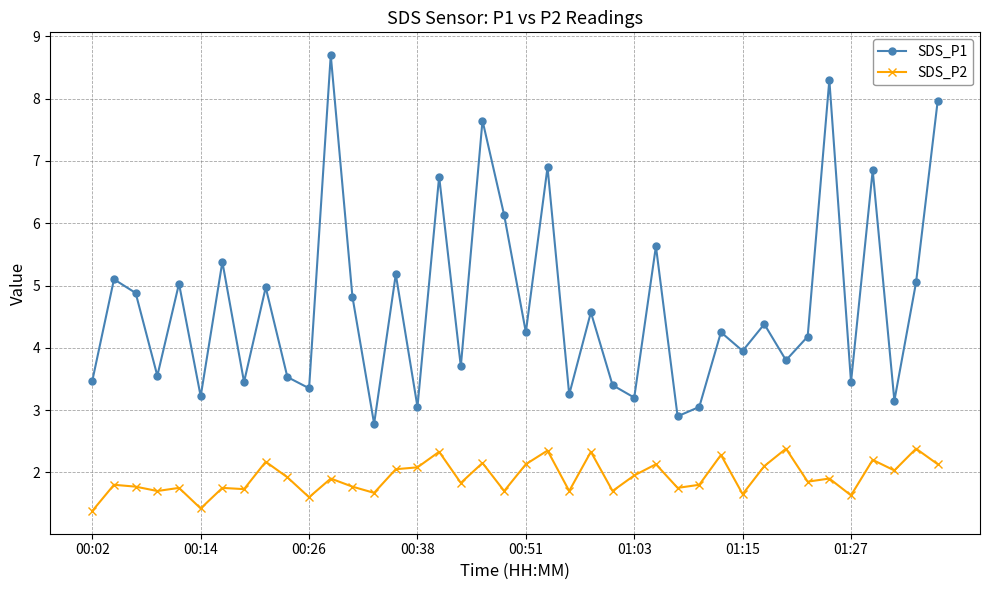

Which series has the widest spread of values?

SDS_P1